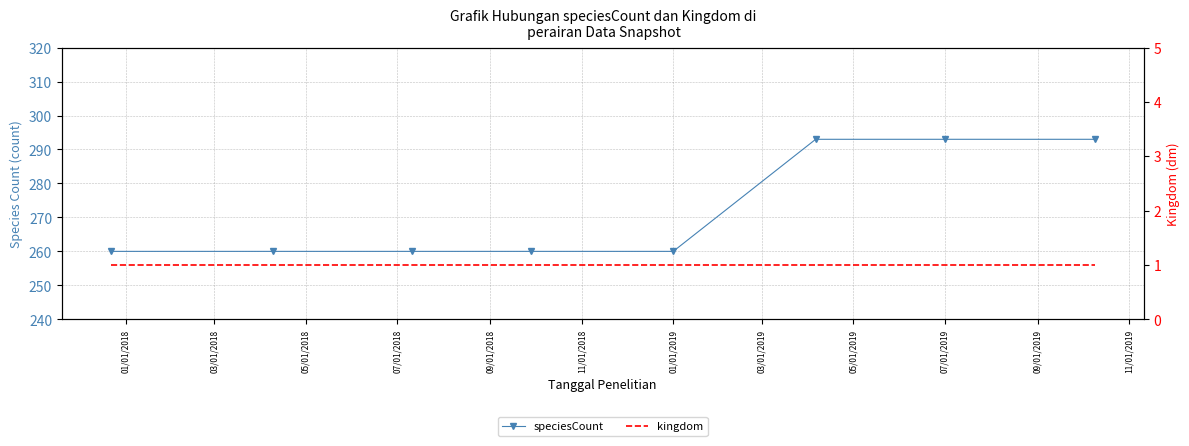

True or false: kingdom and speciesCount intersect in this chart.

False